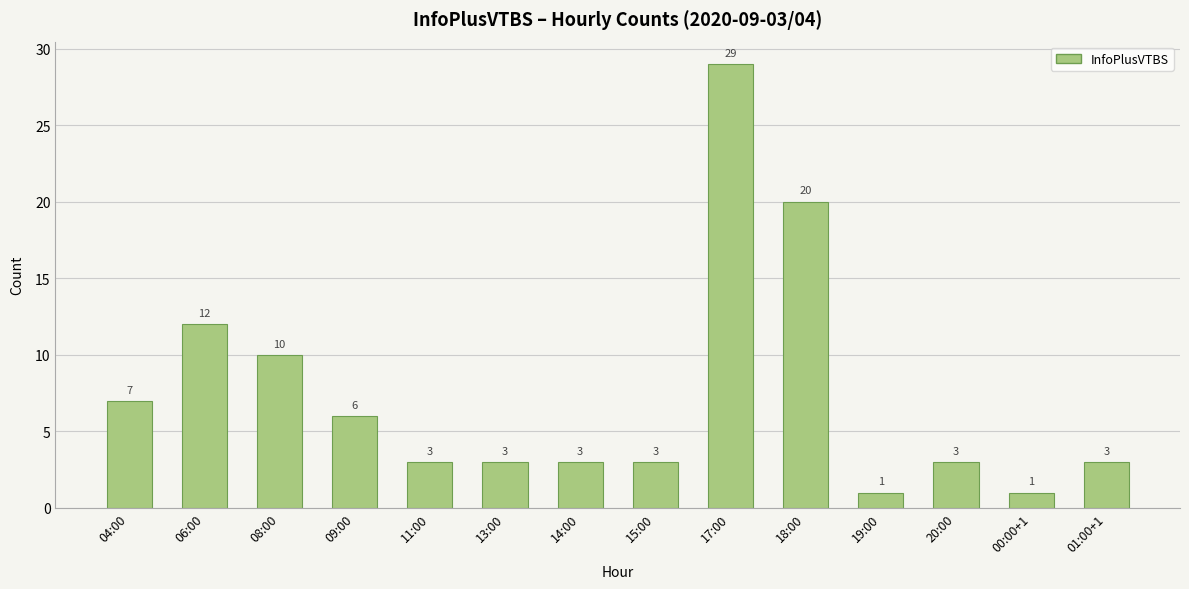

What position from the left is 17:00?

9